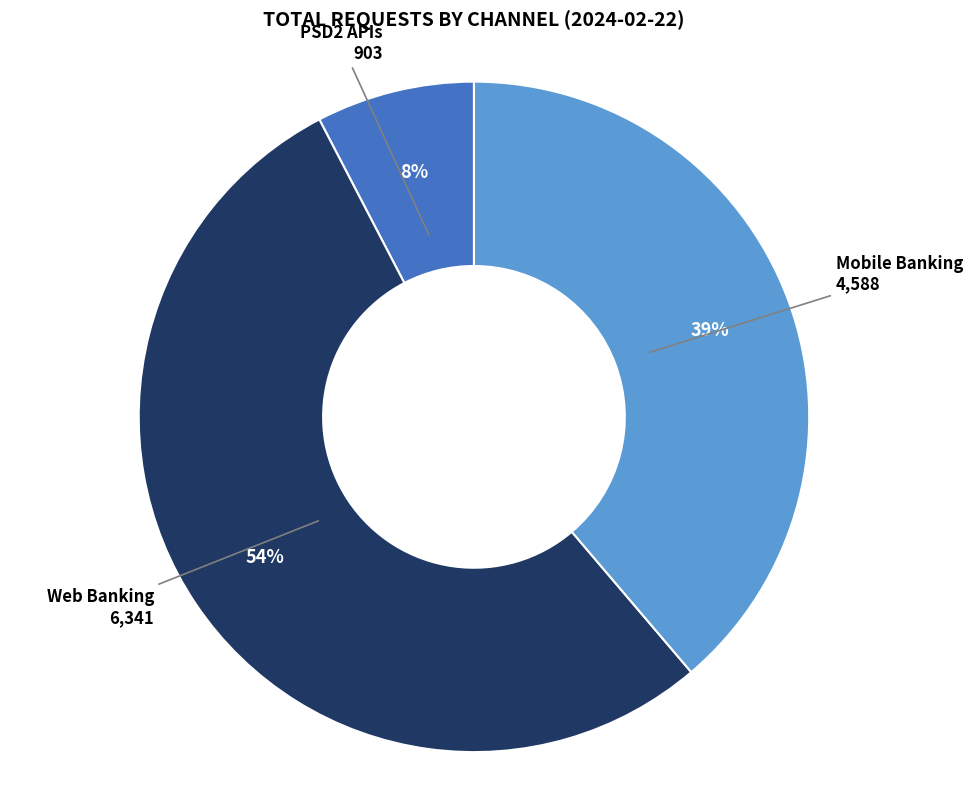

Is there a majority slice in this chart?

Yes